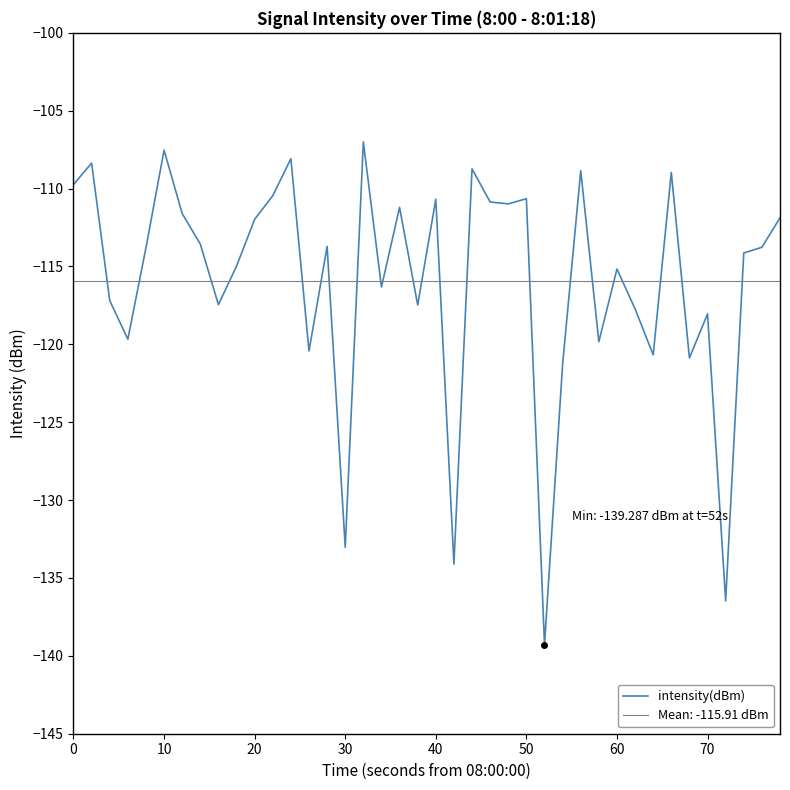

The value of intensity(dBm) at 40 is -146.5. True or false?

False